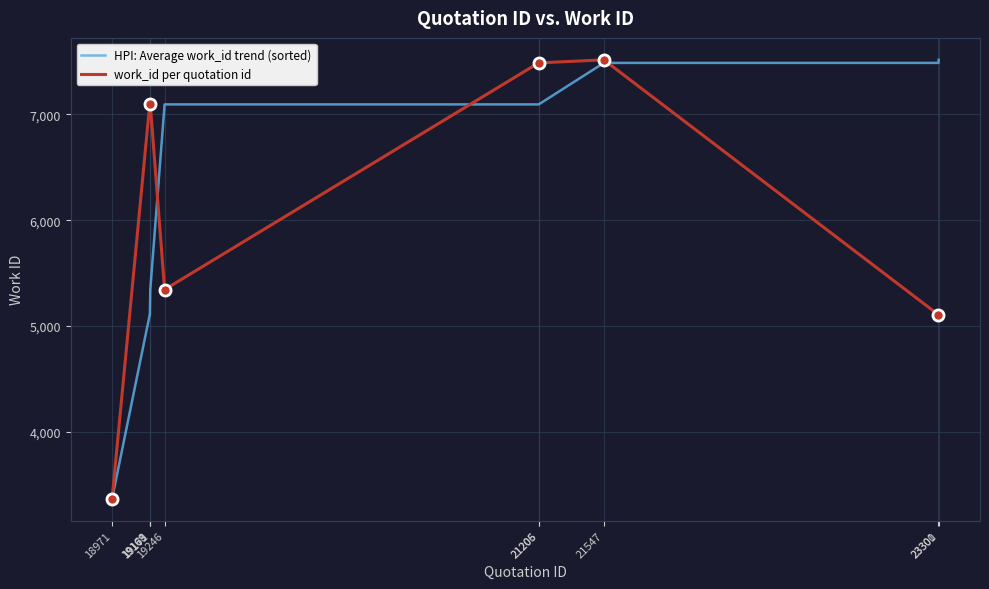

Which category has the lowest value across all series?

18971